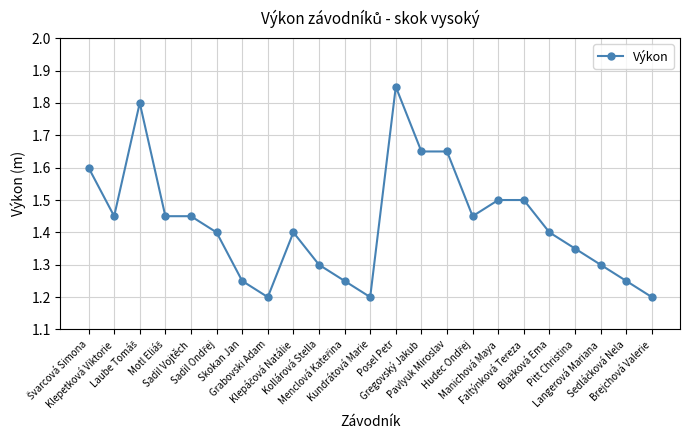

What is the difference between the second highest and second lowest values?

0.6